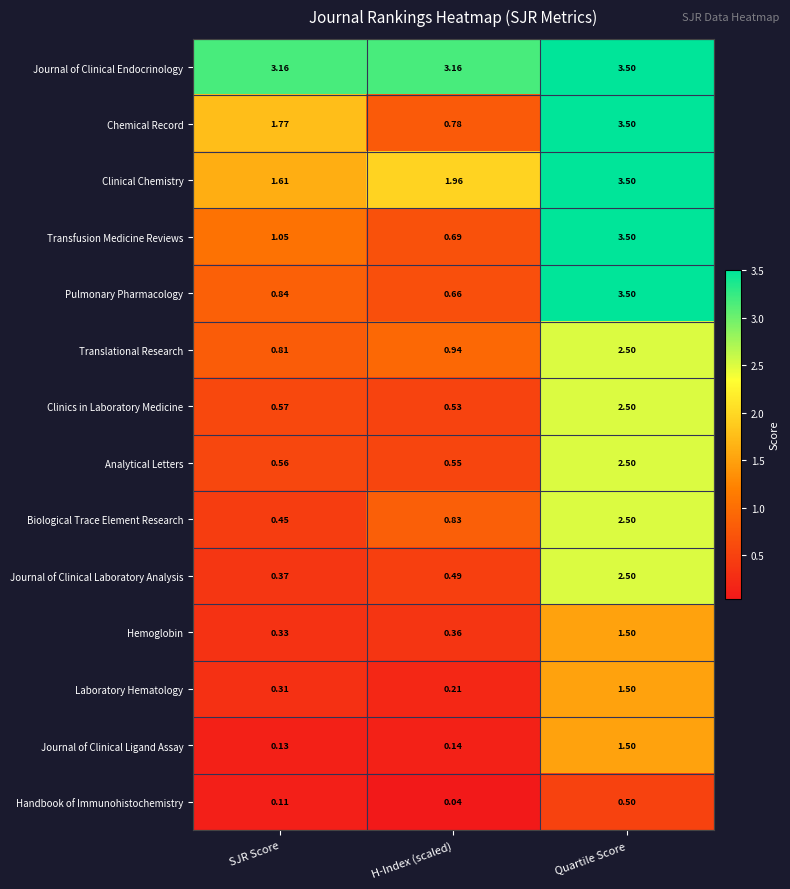

Which label corresponds to the largest value in the chart?

Quartile Score